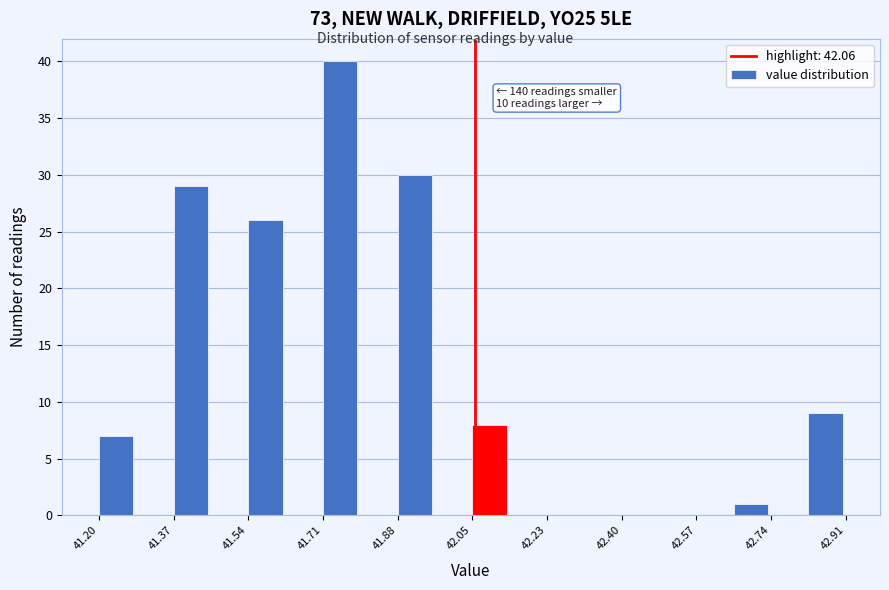

Over which range of the x-axis is the bar tallest?

41.72 to 41.80